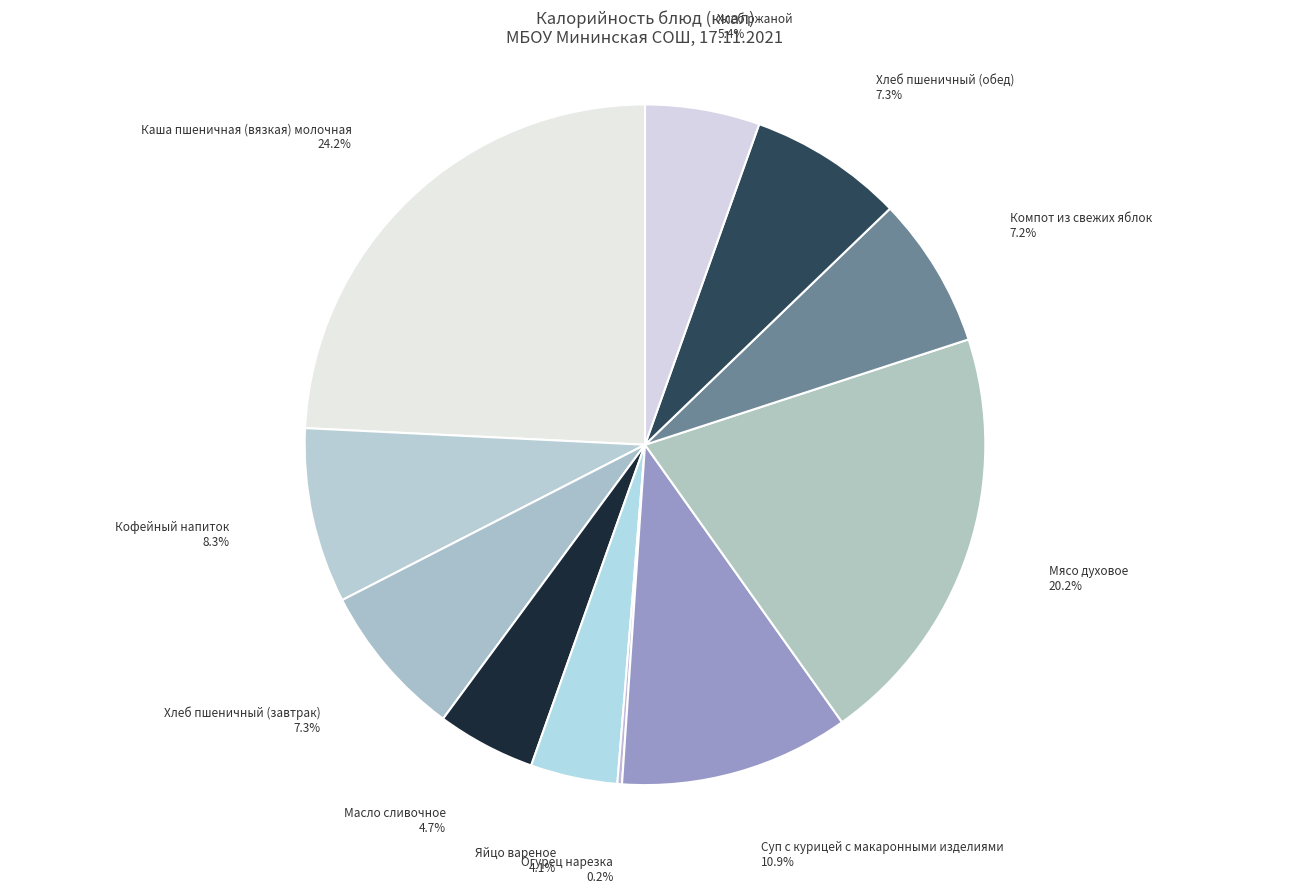

Rank the categories by value from lowest to highest.

Огурец нарезка, Яйцо вареное, Масло сливочное, Хлеб ржаной, Компот из свежих яблок, Хлеб пшеничный (завтрак), Хлеб пшеничный (обед), Кофейный напиток, Суп с курицей с макаронными изделиями, Мясо духовое, Каша пшеничная (вязкая) молочная